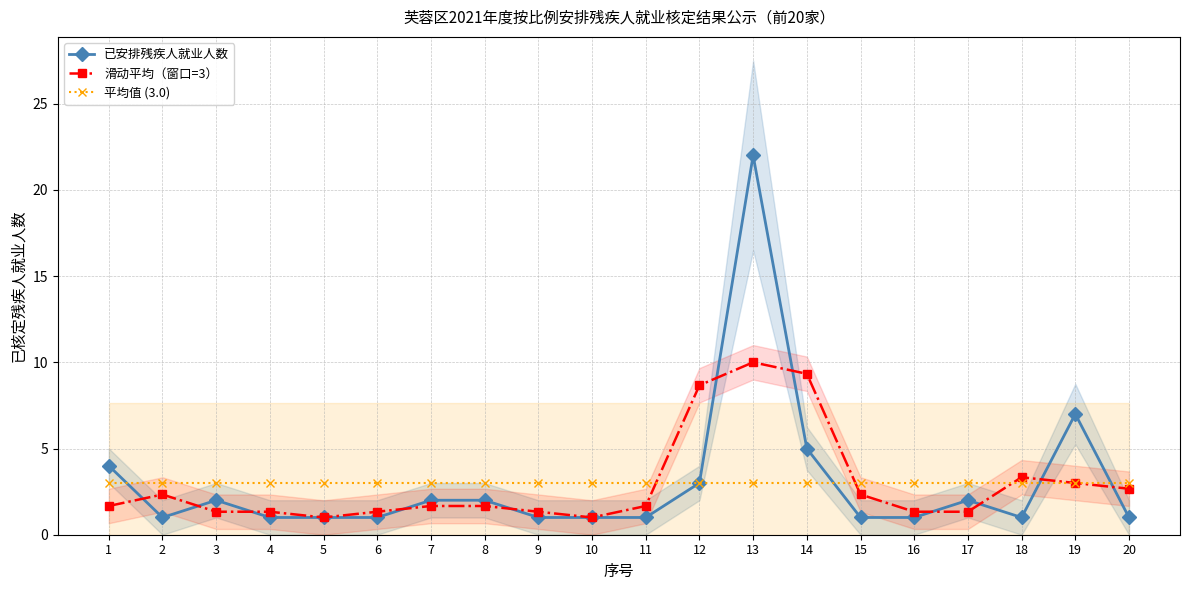

Read the 滑动平均（窗口=3） value at 17.

1.3